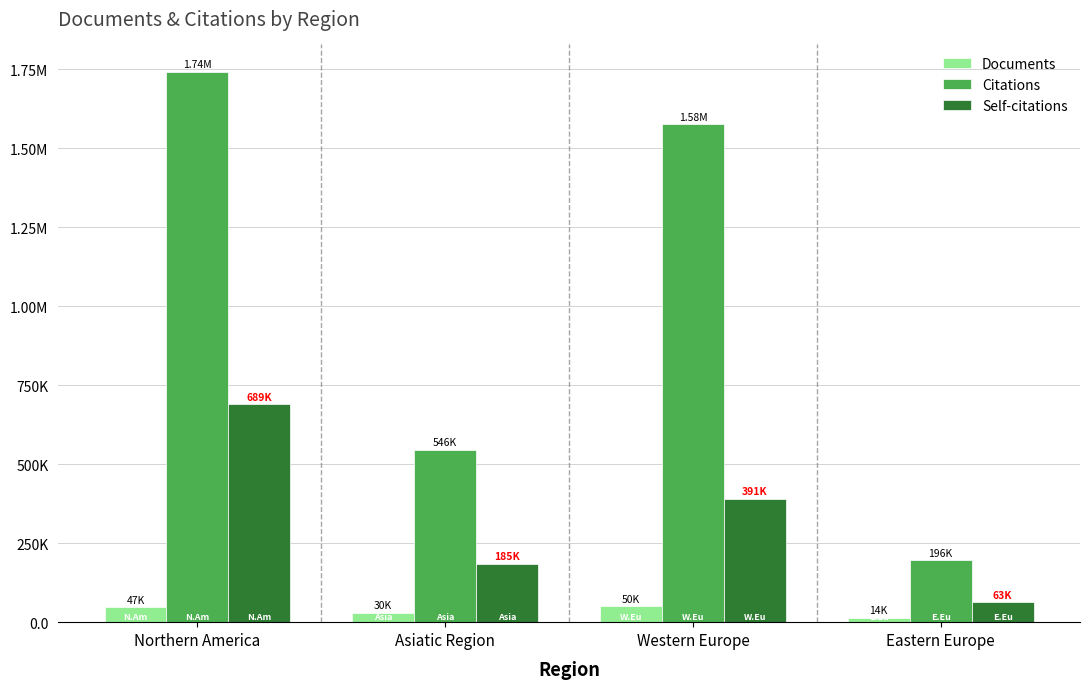

Which has a higher value, Northern America or Eastern Europe?

Northern America